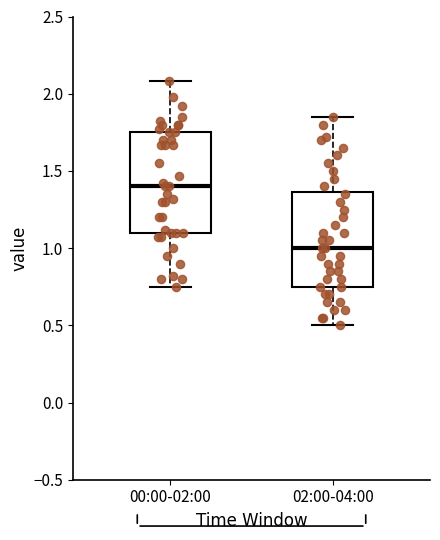

Reading left to right, transcribe this box plot: for each box, give where its median line is, the range the box spans, and where its two whiskers end, as read against the y-axis. The values are not printed on the chart, so give them approximately, as read against the axis.

00:00-02:00: median 1.40, box 1.10 to 1.75, whiskers 0.75 to 2.10
02:00-04:00: median 1.00, box 0.75 to 1.35, whiskers 0.50 to 1.85